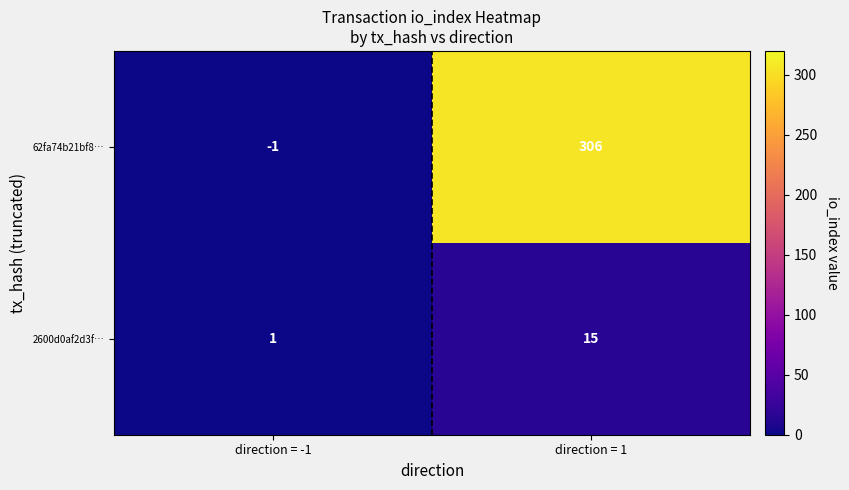

The value of 2600d0af2d3f… at direction = -1 is 1. True or false?

True